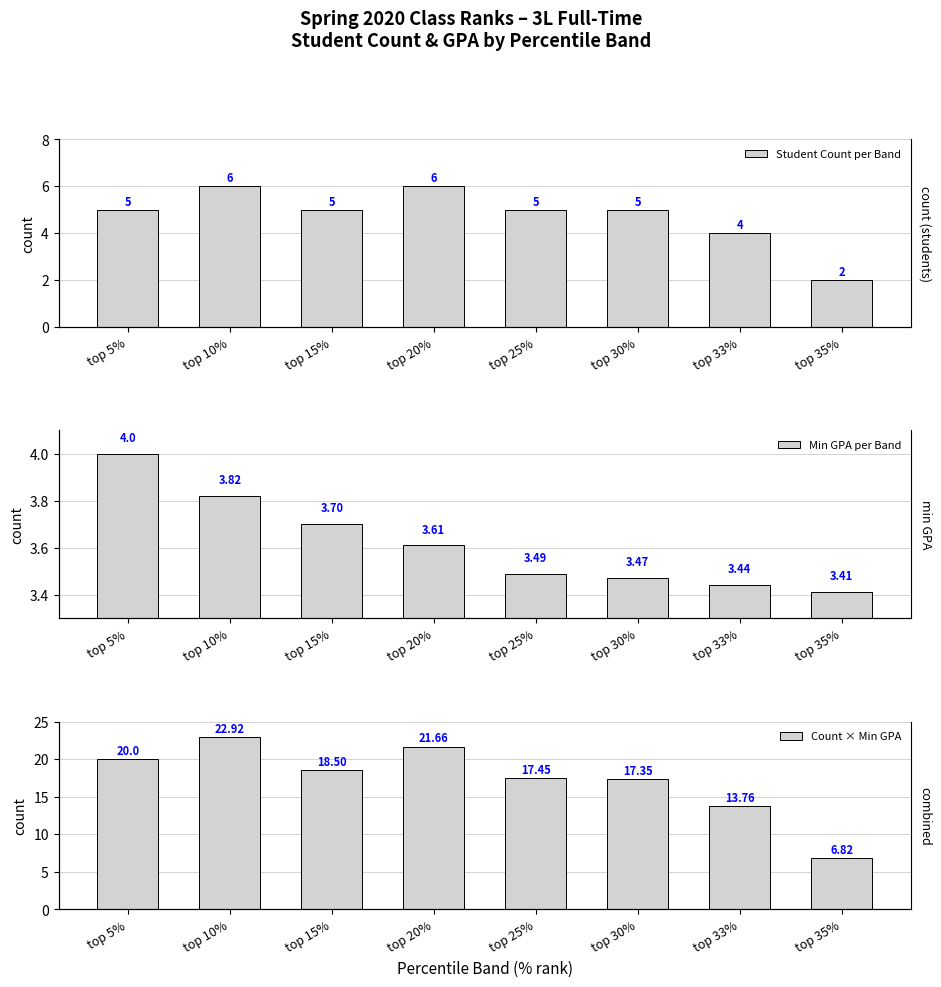

What is the value of the Count × Min GPA bar at the 7th from the left?

13.8